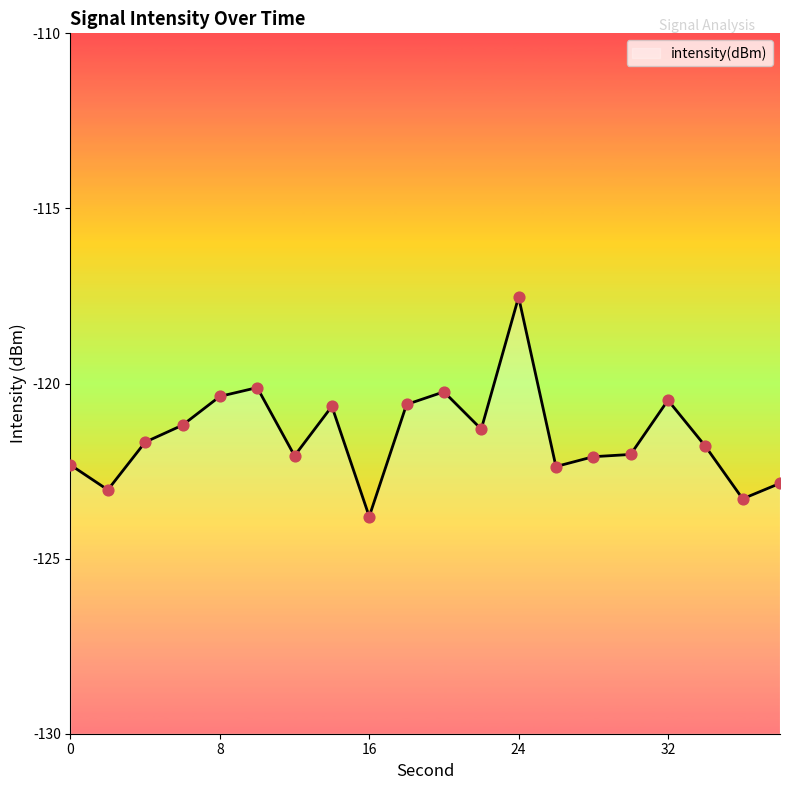

Between 2 and 38, which is larger?

38